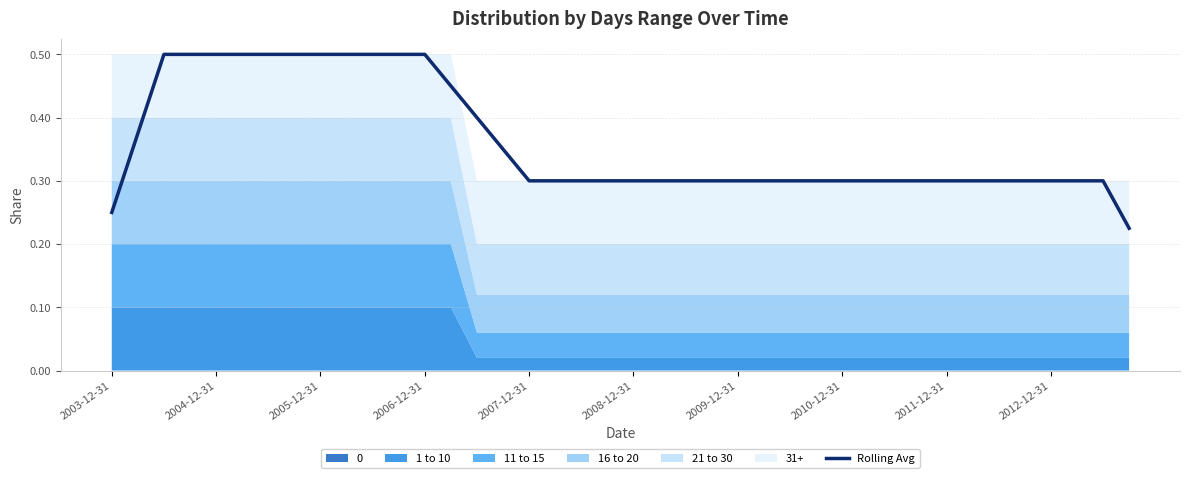

What is the greatest value displayed?

0.5